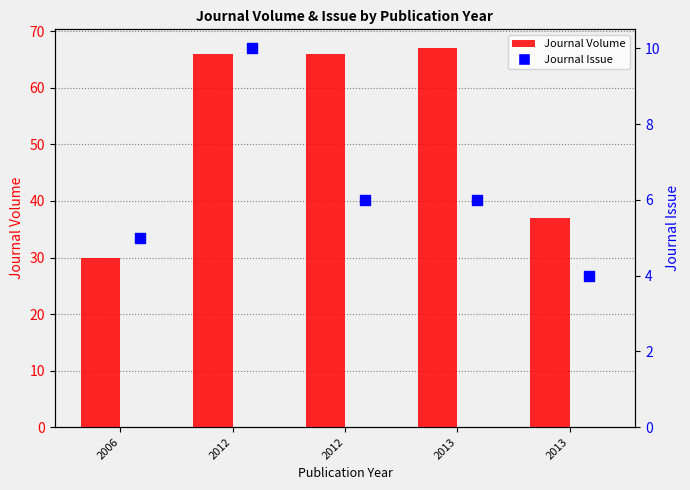

What are all the series names shown in the legend?

Journal Volume, Journal Issue